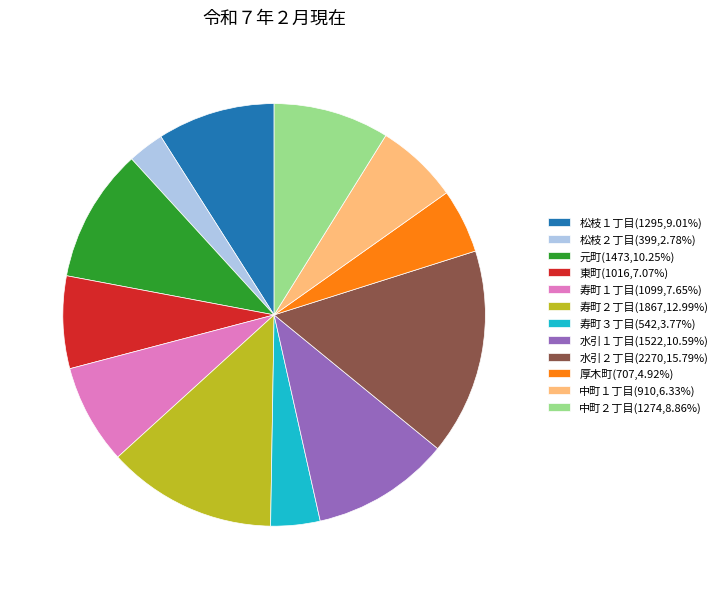

The 中町２丁目 slice represents 1% of the pie. True or false?

False